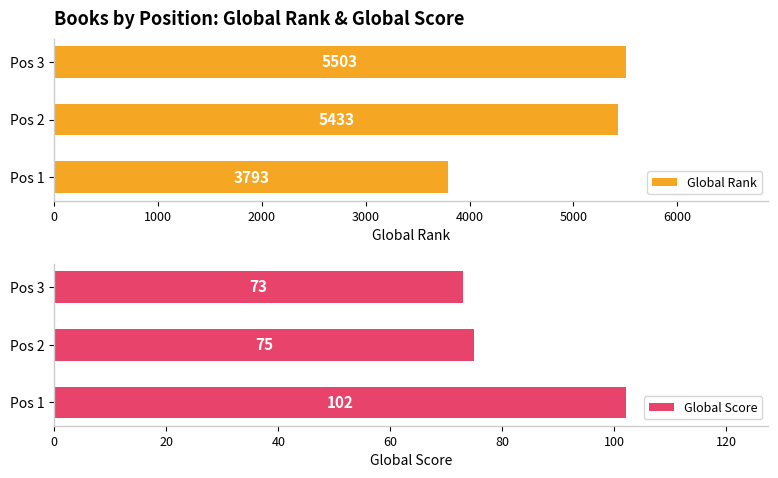

What is the difference between the maximum and minimum values in the Global Score series?

29